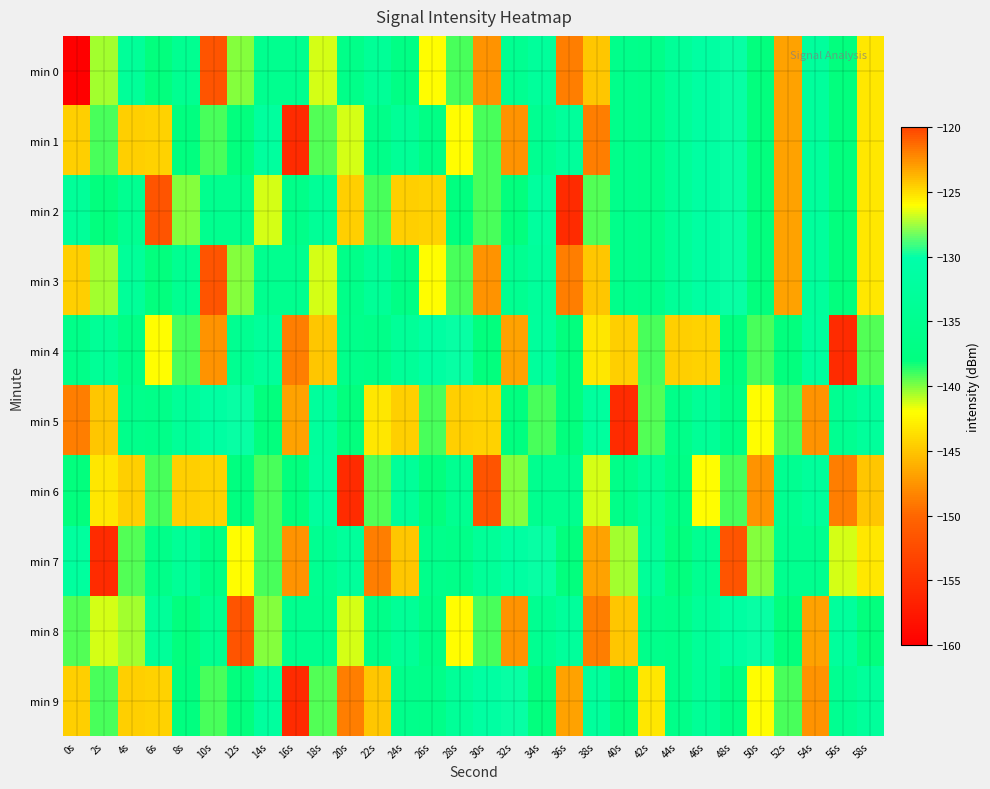

Which series has the largest total across all categories?

min 8